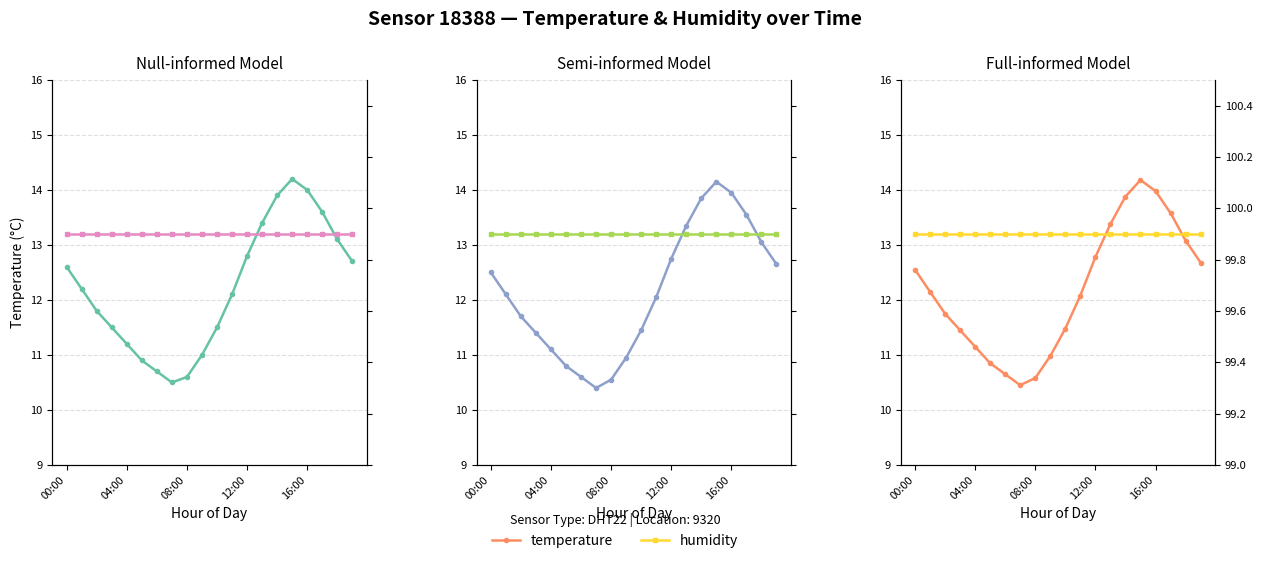

Which category has the lowest value in the humidity series?

00:00